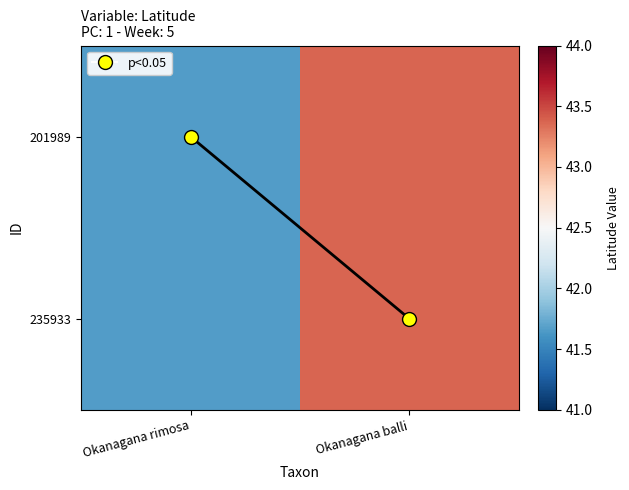

What is the maximum value shown in the chart?

43.4